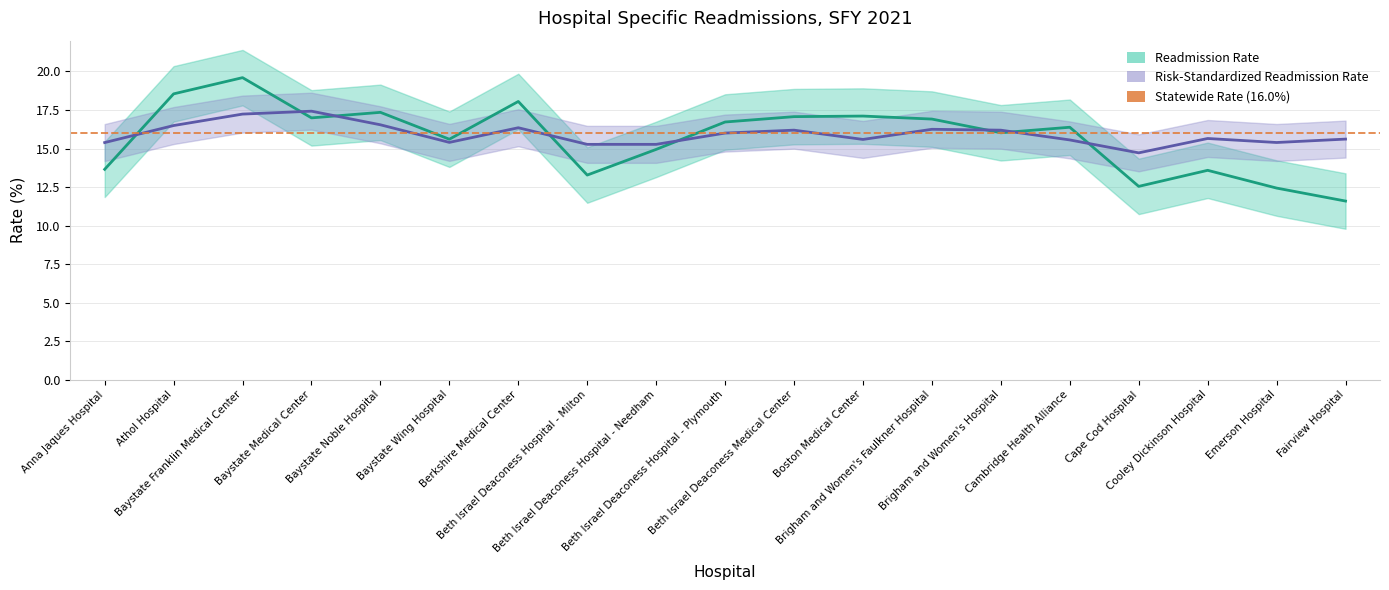

Reading left to right, what are all the values shown in this chart?

Readmission Rate: 13.6	18.5	19.6	17.0	17.3	15.6	18.1	13.3	14.9	16.7	17.1	17.1	16.9	16.0	16.4	12.5	13.6	12.4	11.6
Risk-Standardized Readmission Rate: 15.4	16.5	17.2	17.4	16.5	15.4	16.3	15.3	15.3	16.0	16.2	15.6	16.2	16.2	15.6	14.7	15.6	15.4	15.6